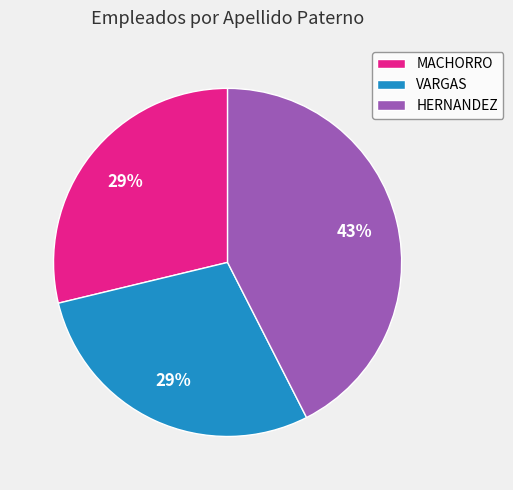

To the nearest percent, what is the difference between the largest and smallest slice percentages?

14%